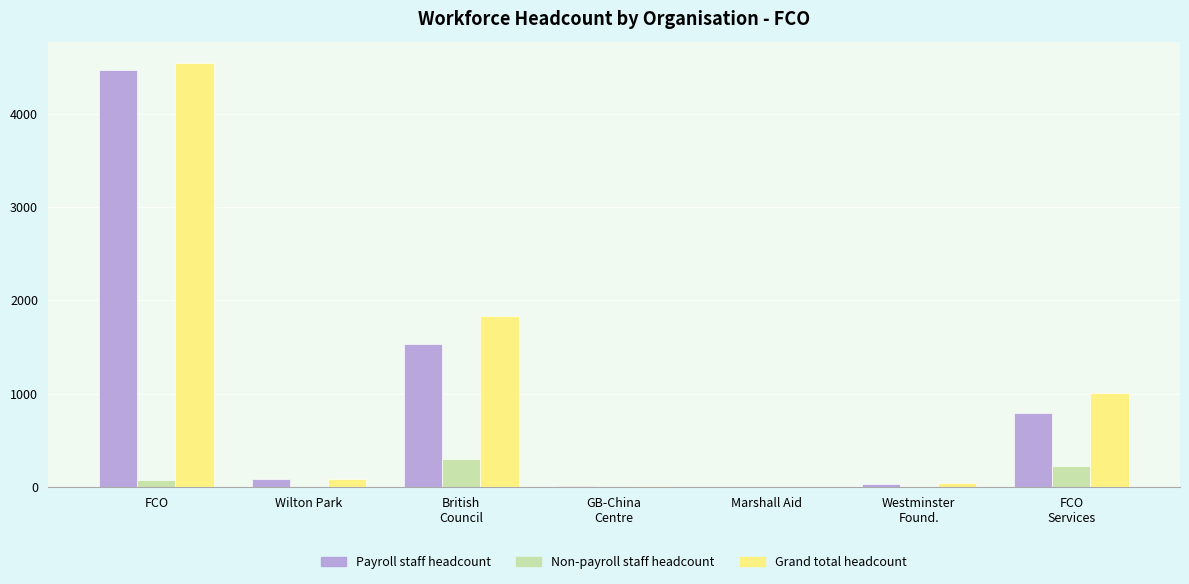

Which category has the highest value across all series?

FCO